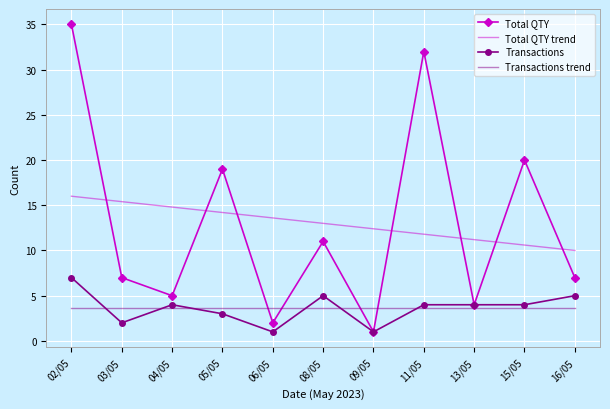

What are all the series names shown in the legend?

Total QTY, Total QTY trend, Transactions, Transactions trend